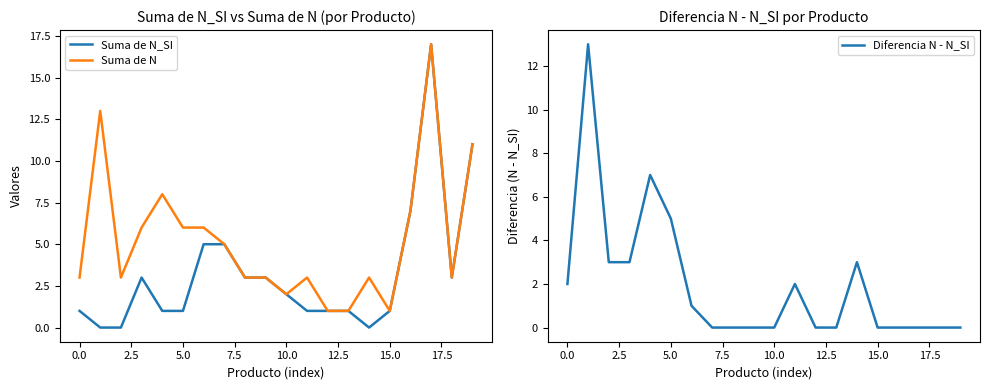

Is it true that Suma de N equals 3 at 0.0?

True